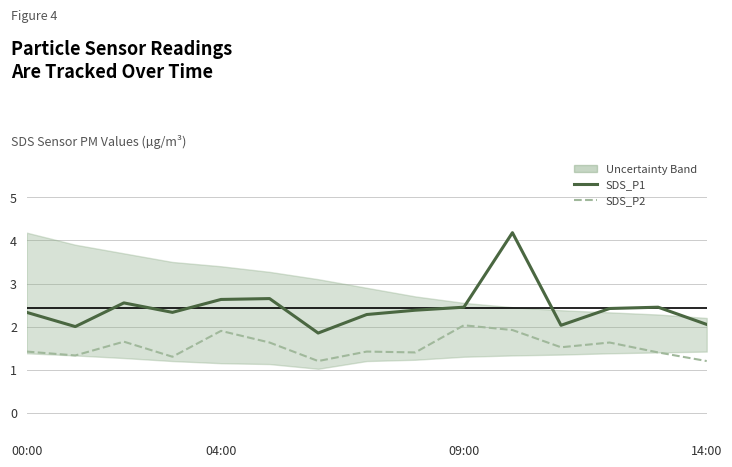

List the series in order of their peak value, highest first.

SDS_P1, SDS_P2